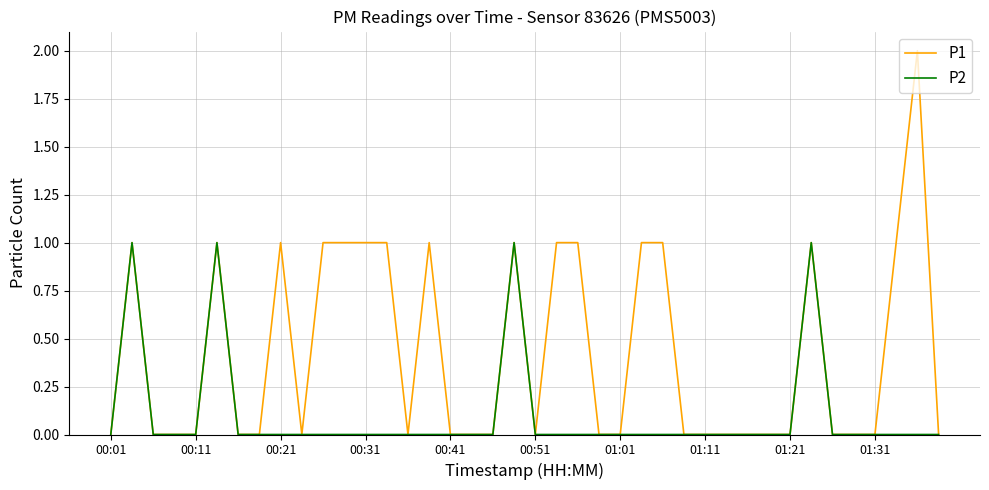

Which series has the widest spread of values?

P1